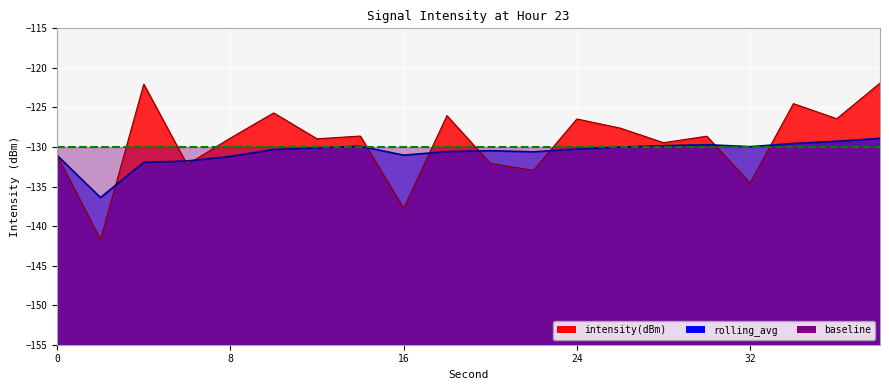

What is the difference between the highest and lowest values at 8?

2.3